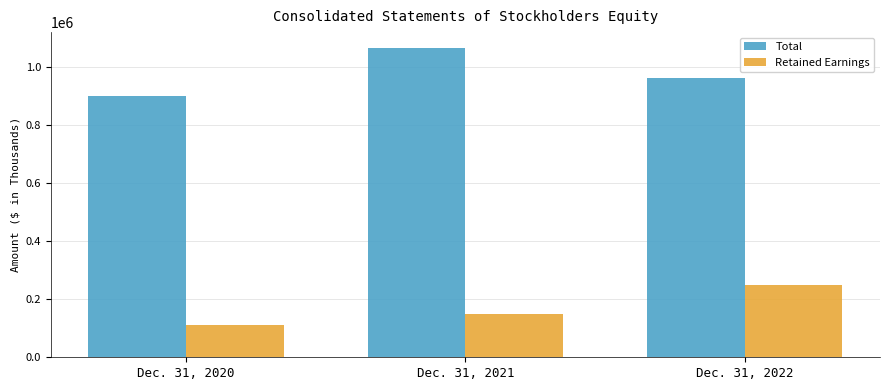

Count the number of categories in the chart.

3